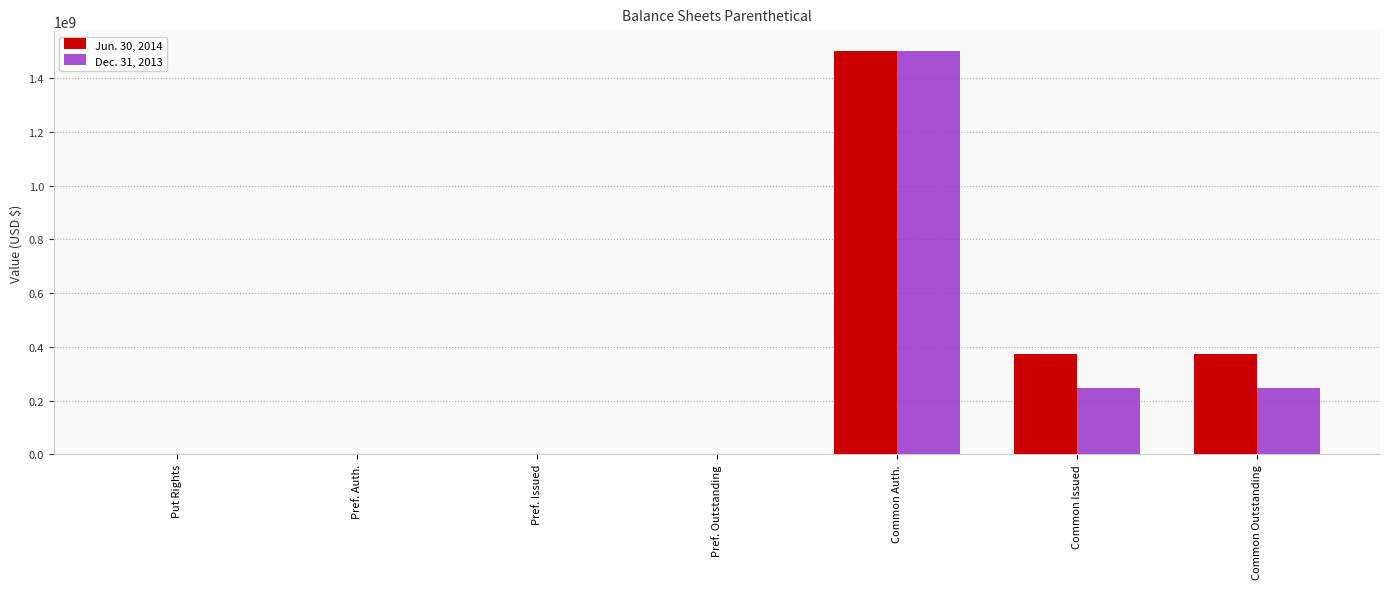

How many groups of bars are there?

7